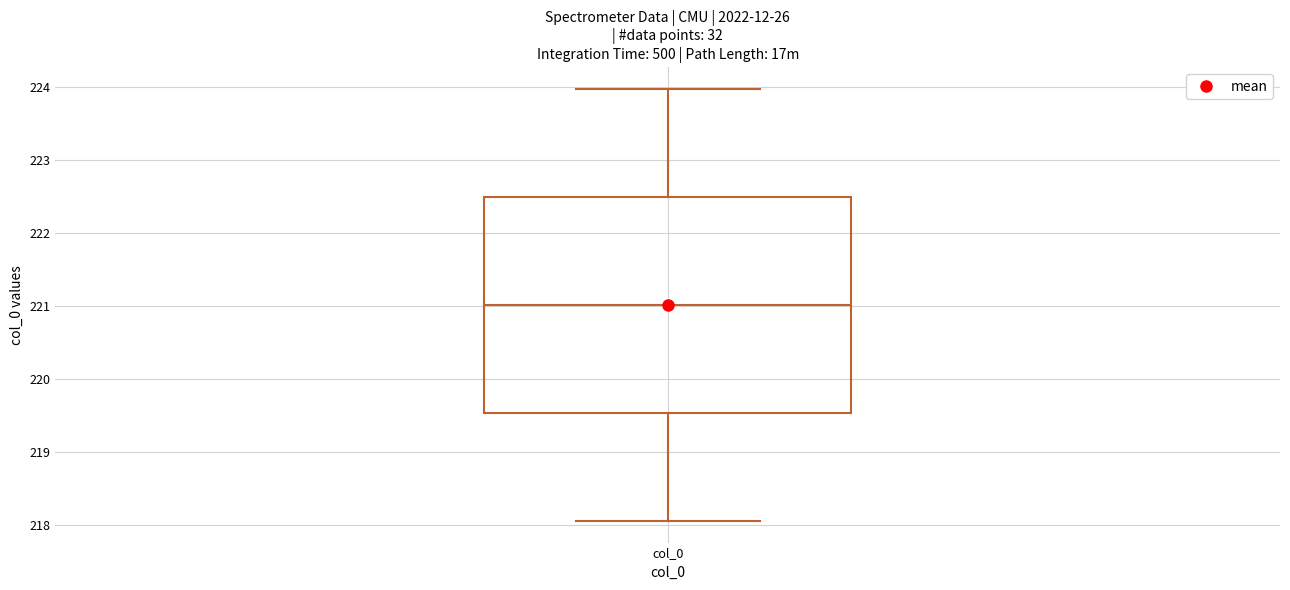

Read this box plot against the y-axis: the position of the median line, the range covered by the box, and the ends of both whiskers. The values are not printed on the chart, so give them approximately, as read against the axis.

median 221.0, box 219.5 to 222.5, whiskers 218.1 to 224.0